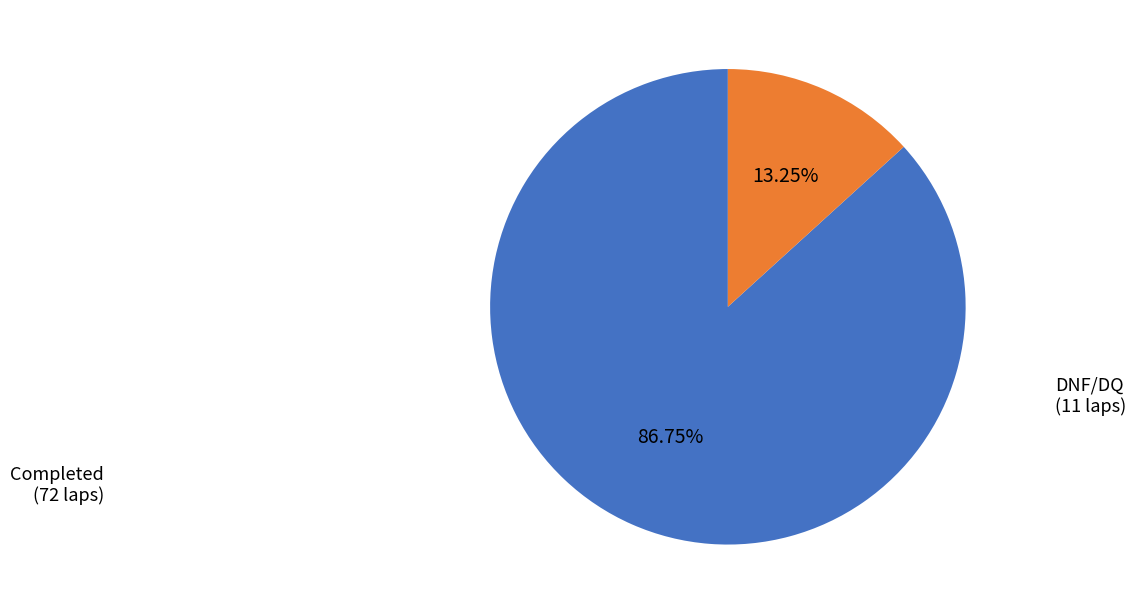

Is there any slice that represents more than half of the pie?

Yes